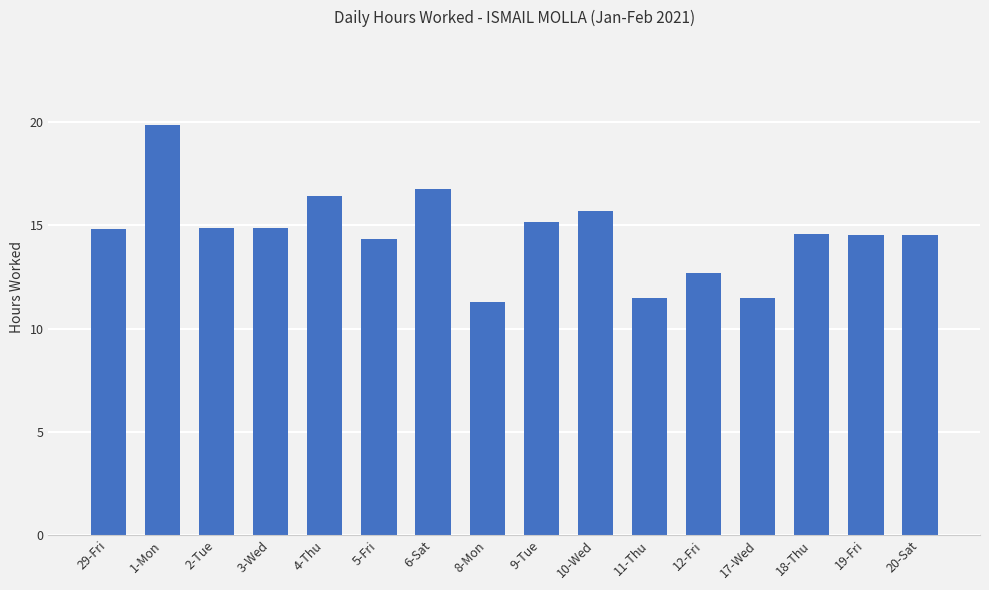

Are the bars horizontal?

No